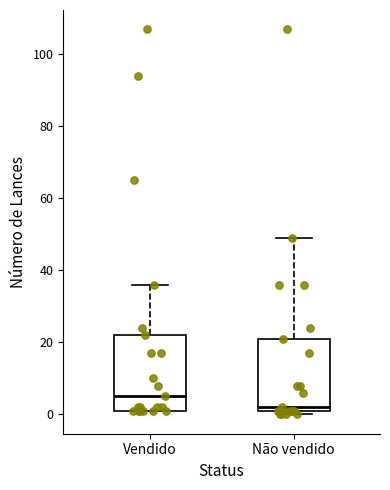

Reading left to right, transcribe this box plot: for each box, give where its median line is, the range the box spans, and where its two whiskers end, as read against the y-axis. The values are not printed on the chart, so give them approximately, as read against the axis.

Vendido: median 6, box 2 to 22, whiskers 2 to 36
Não vendido: median 2 (just above the box's lower edge), box 2 to 22, whiskers 0 to 50